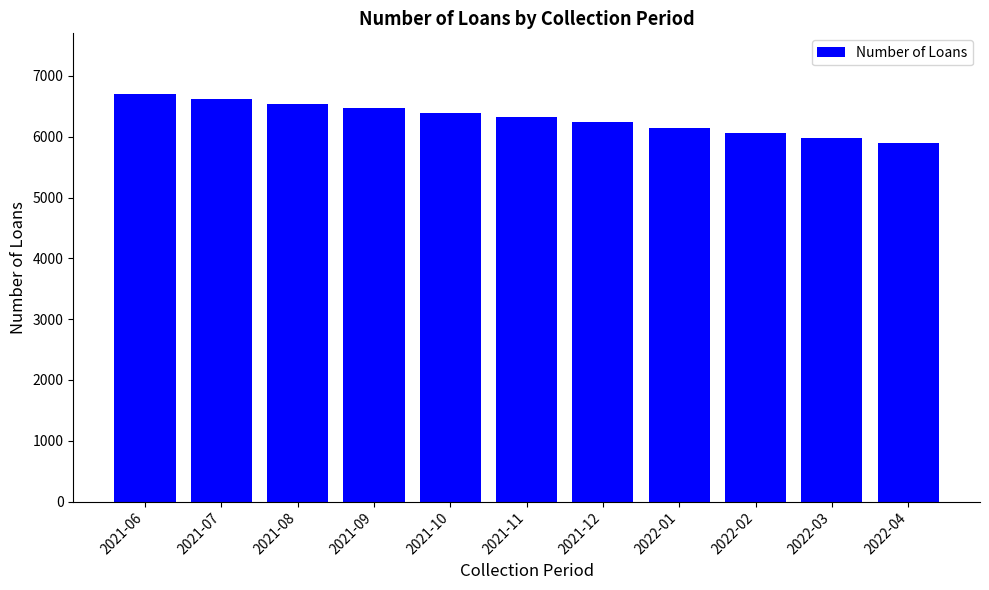

Where does the data first go above 6322?

2021-06